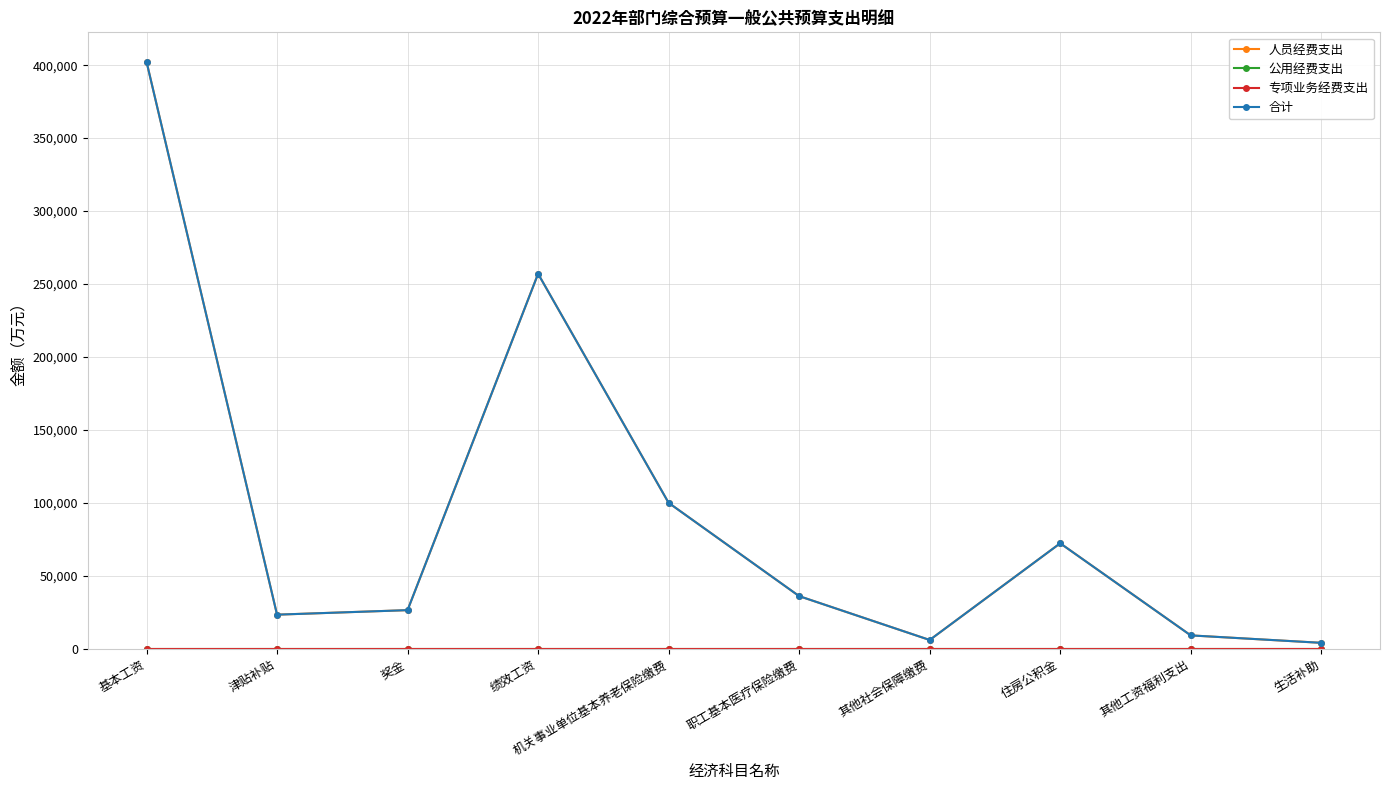

What is the label of the 1st point from the right?

生活补助